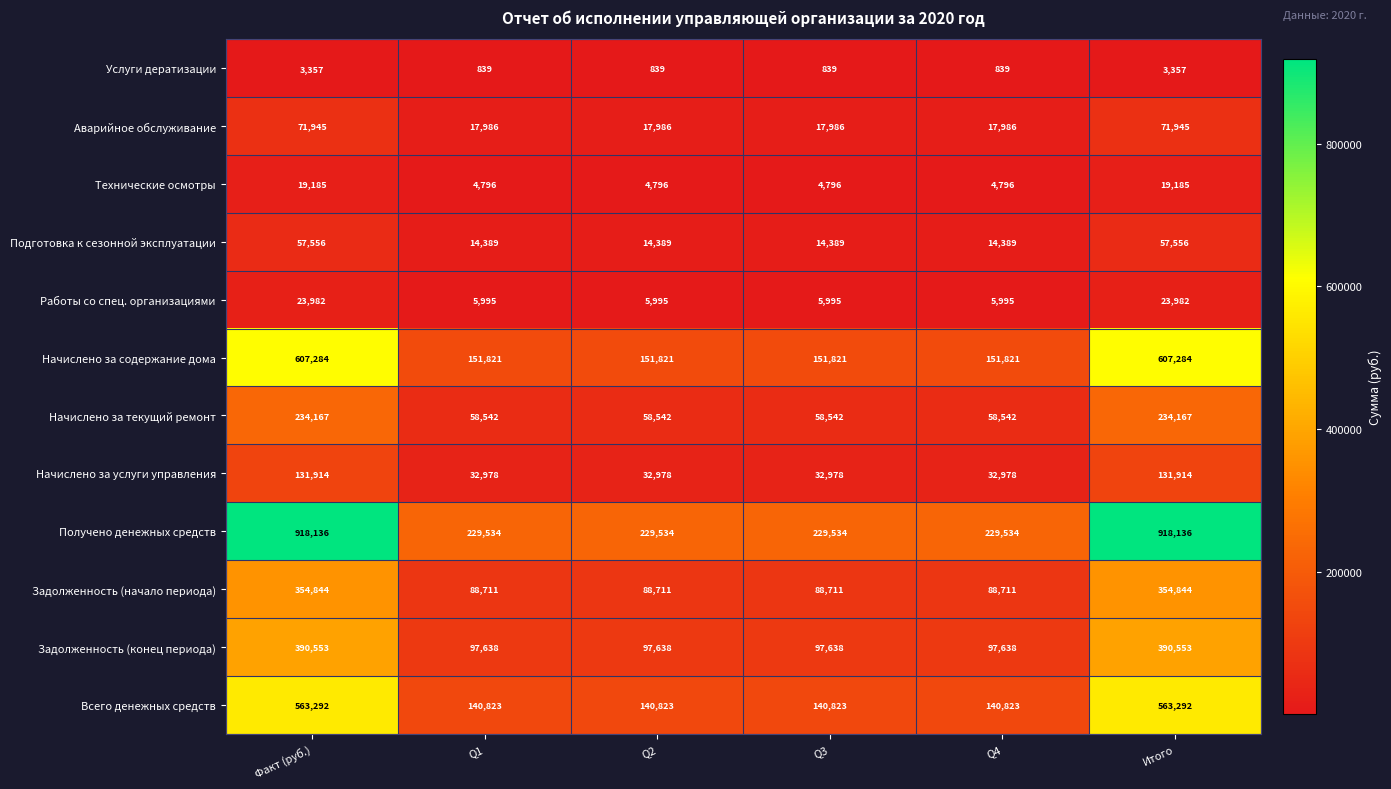

Which series has the largest total across all categories?

Получено денежных средств